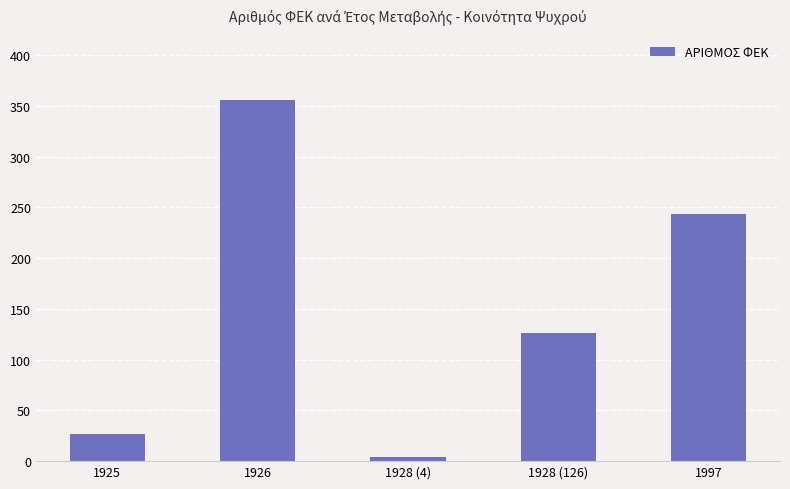

Which category has the highest value across all series?

1926